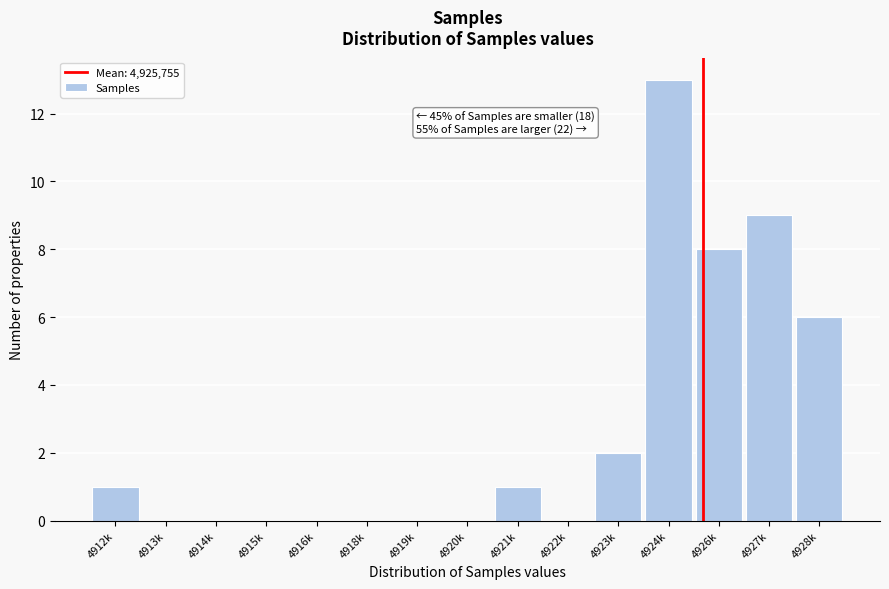

Reading left to right, list all the values displayed in this chart.

4912k=1	4913k=0	4914k=0	4915k=0	4916k=0	4918k=0	4919k=0	4920k=0	4921k=1	4922k=0	4923k=2	4924k=13	4926k=8	4927k=9	4928k=6